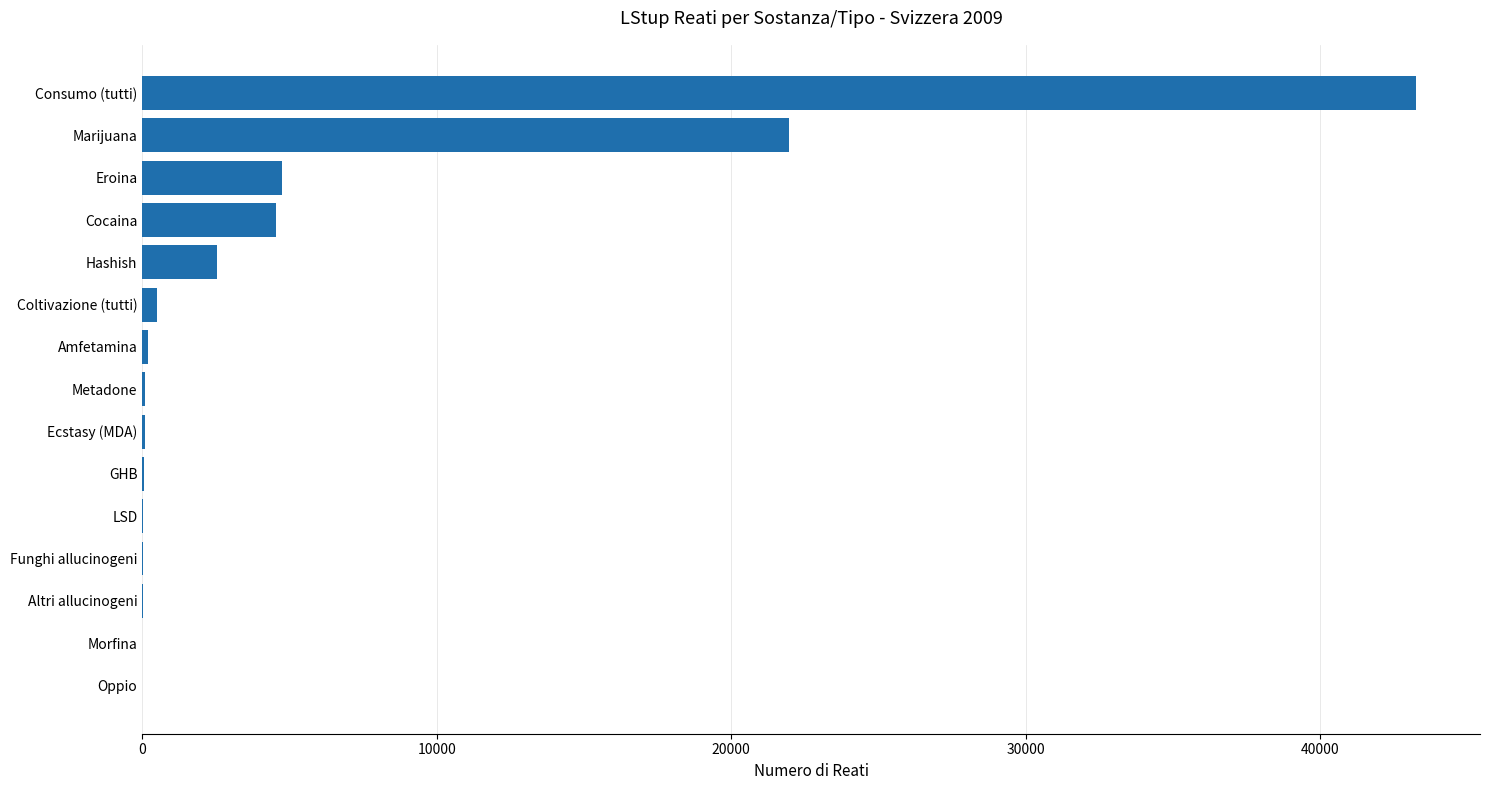

What is the maximum value shown in the chart?

43272